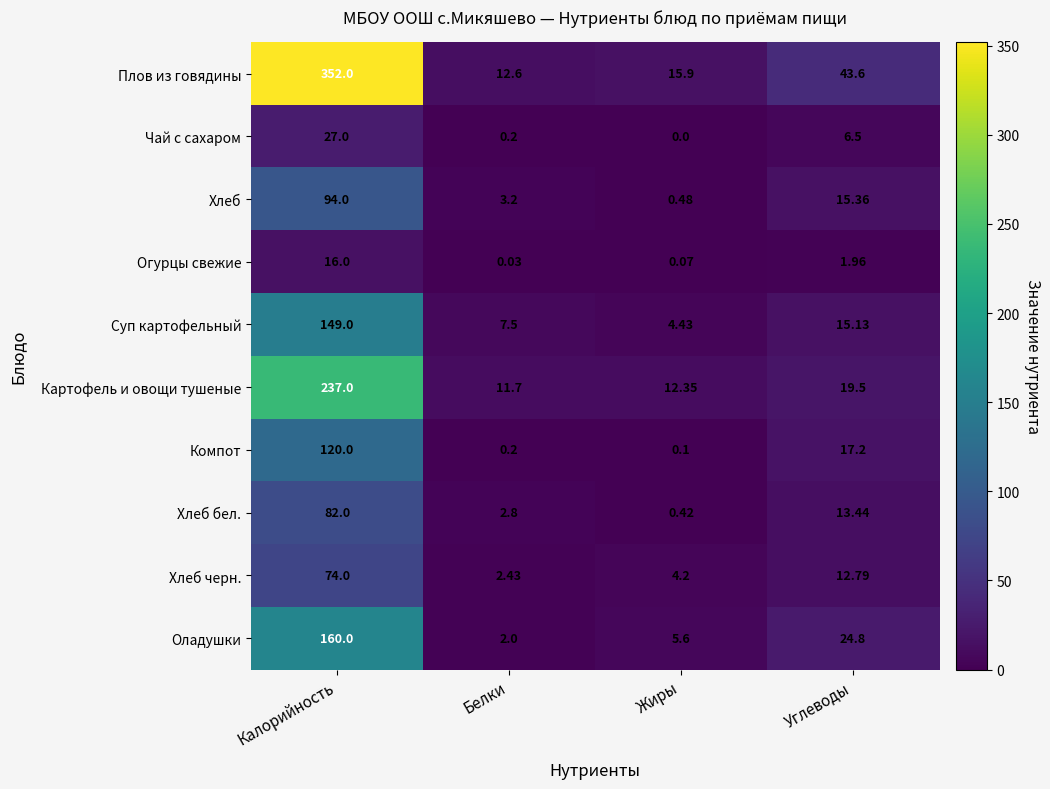

Rank the categories by Чай с сахаром value from highest to lowest.

Калорийность, Углеводы, Белки, Жиры